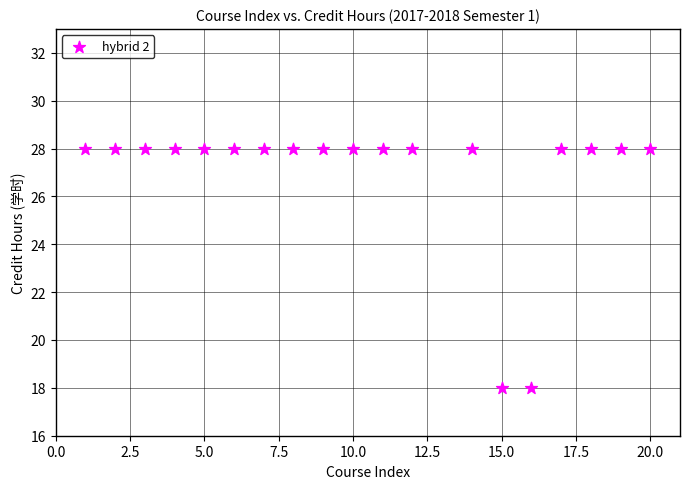

What is the range of Y values (max minus min)?

10